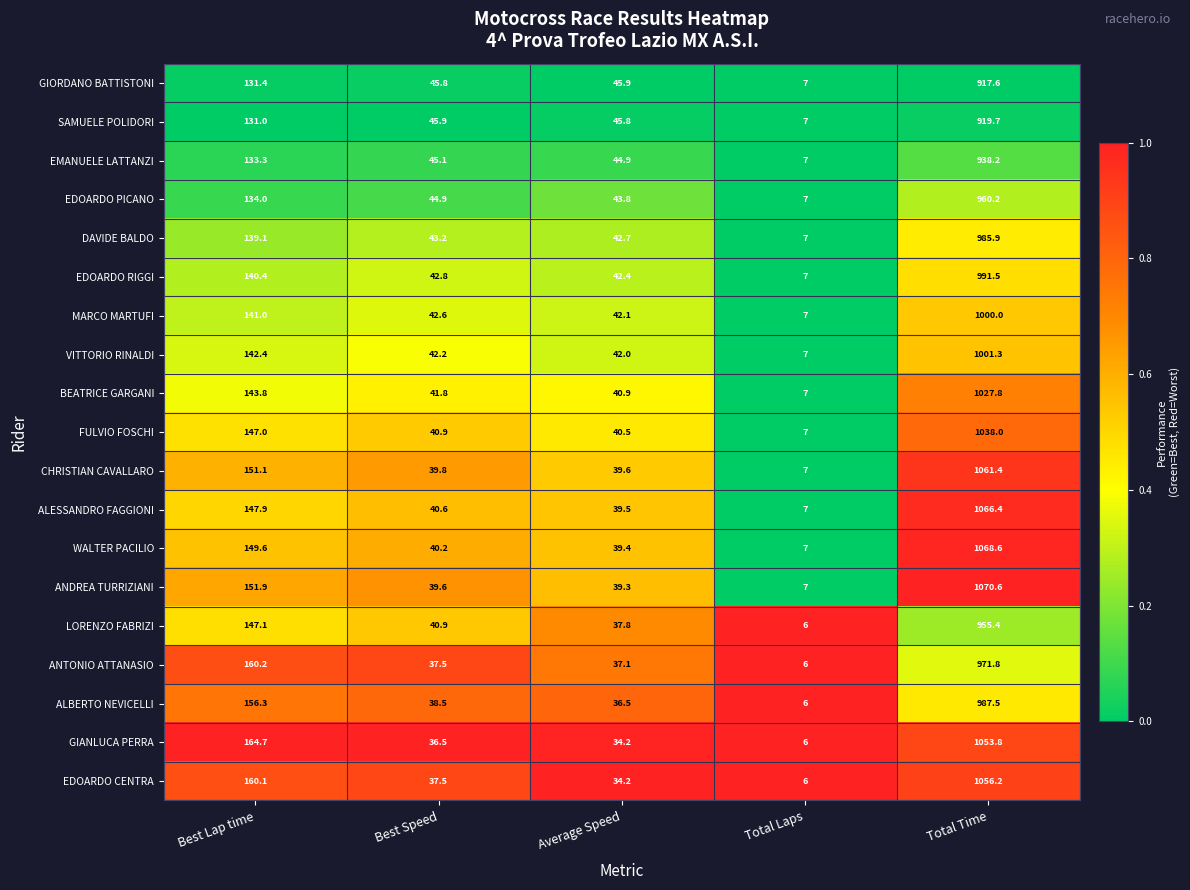

The value of ANTONIO ATTANASIO at Best Speed is 37.5. True or false?

True